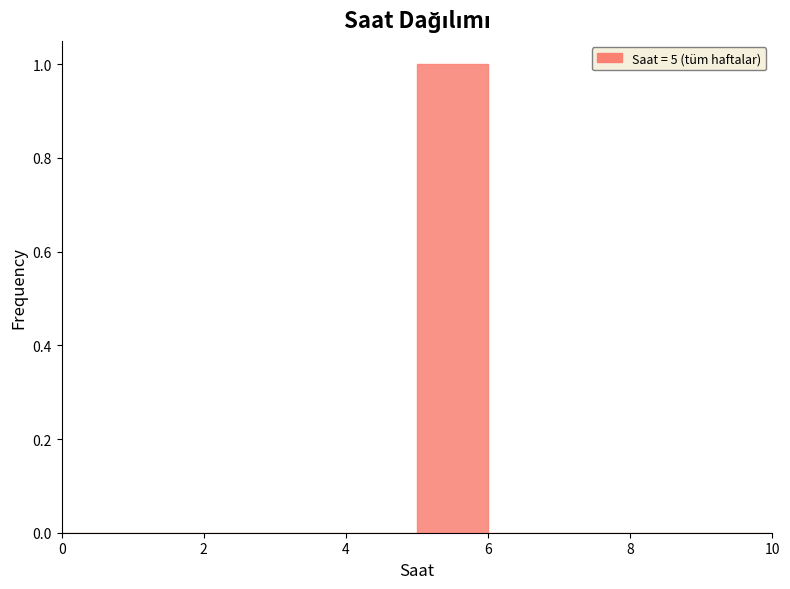

What is the height of the bar covering 5 to 6 on the x-axis? The values are not printed on the chart, so give them approximately, as read against the axis.

1